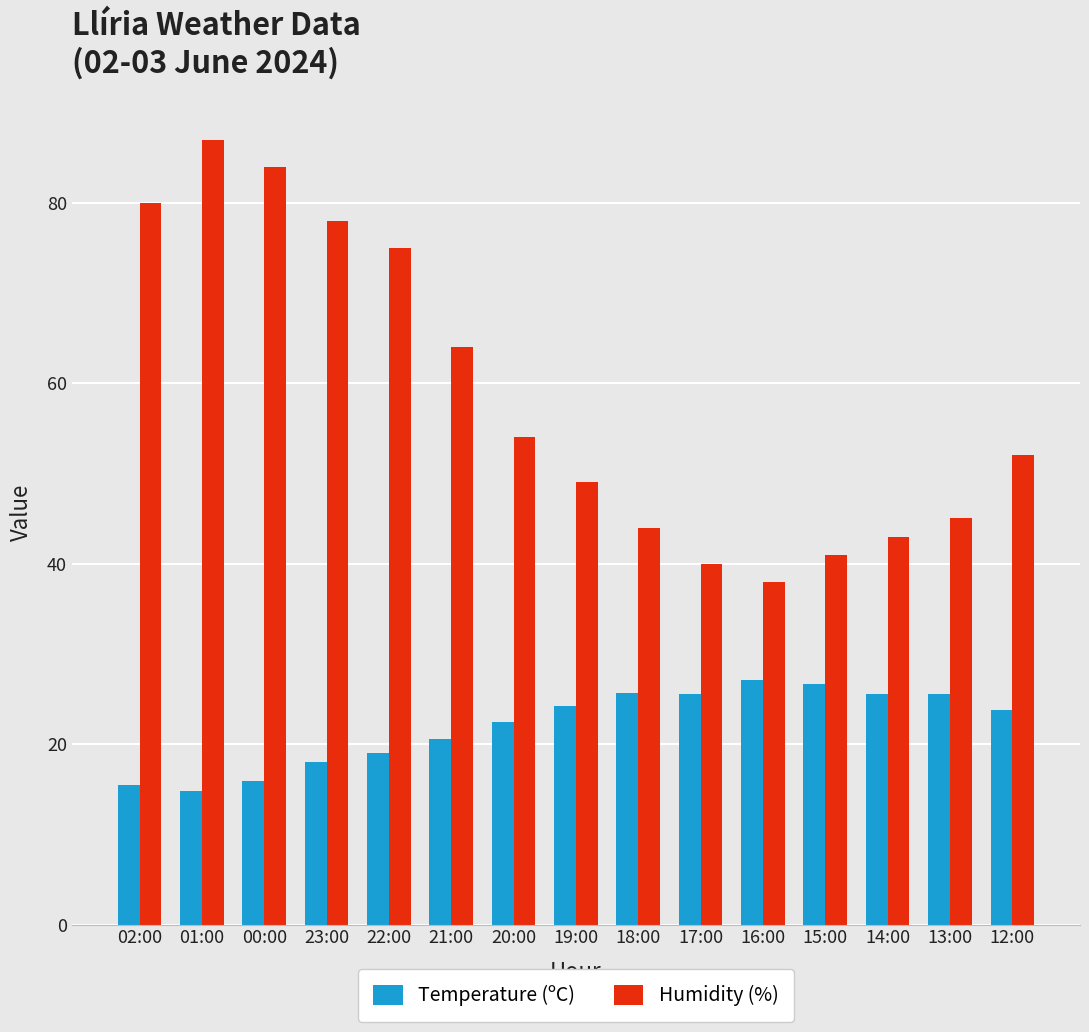

How many categories are shown in the chart?

15